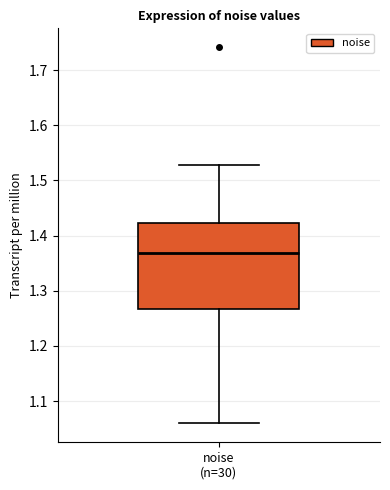

Where does the median line of the box for noise (n=30) sit on the y-axis? The values are not printed on the chart, so give them approximately, as read against the axis.

1.37